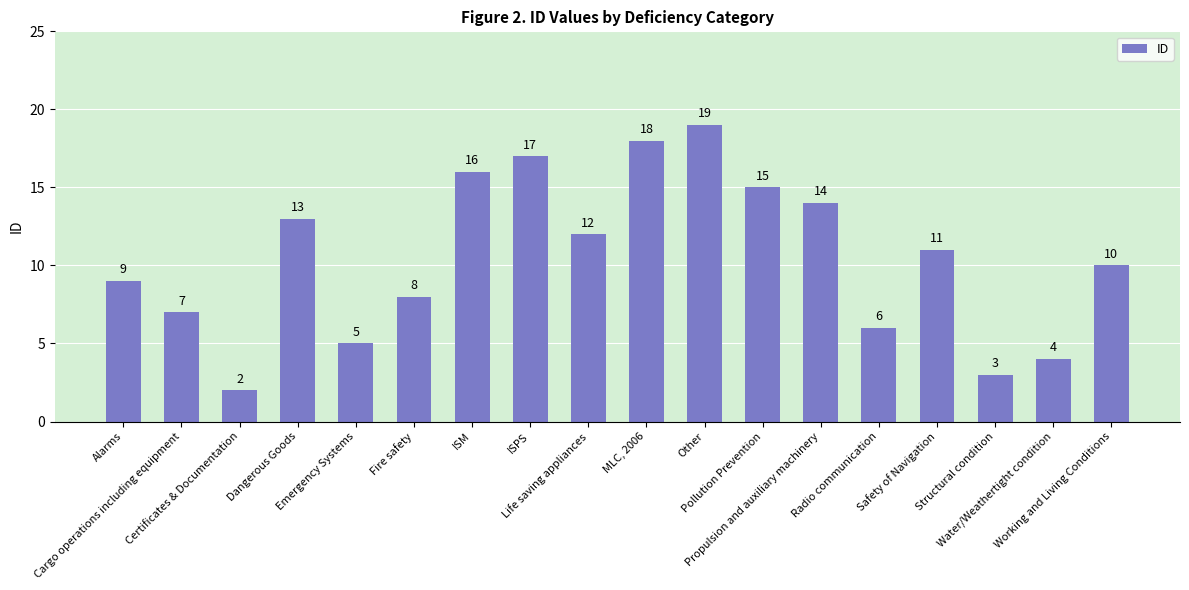

What is the change in value from Safety of Navigation to Water/Weathertight condition?

-7